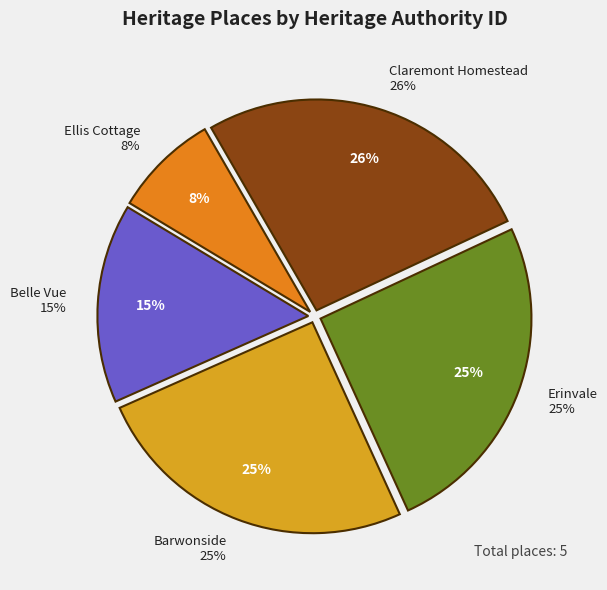

What is the total percentage of Belle Vue and Claremont Homestead?

41.7%